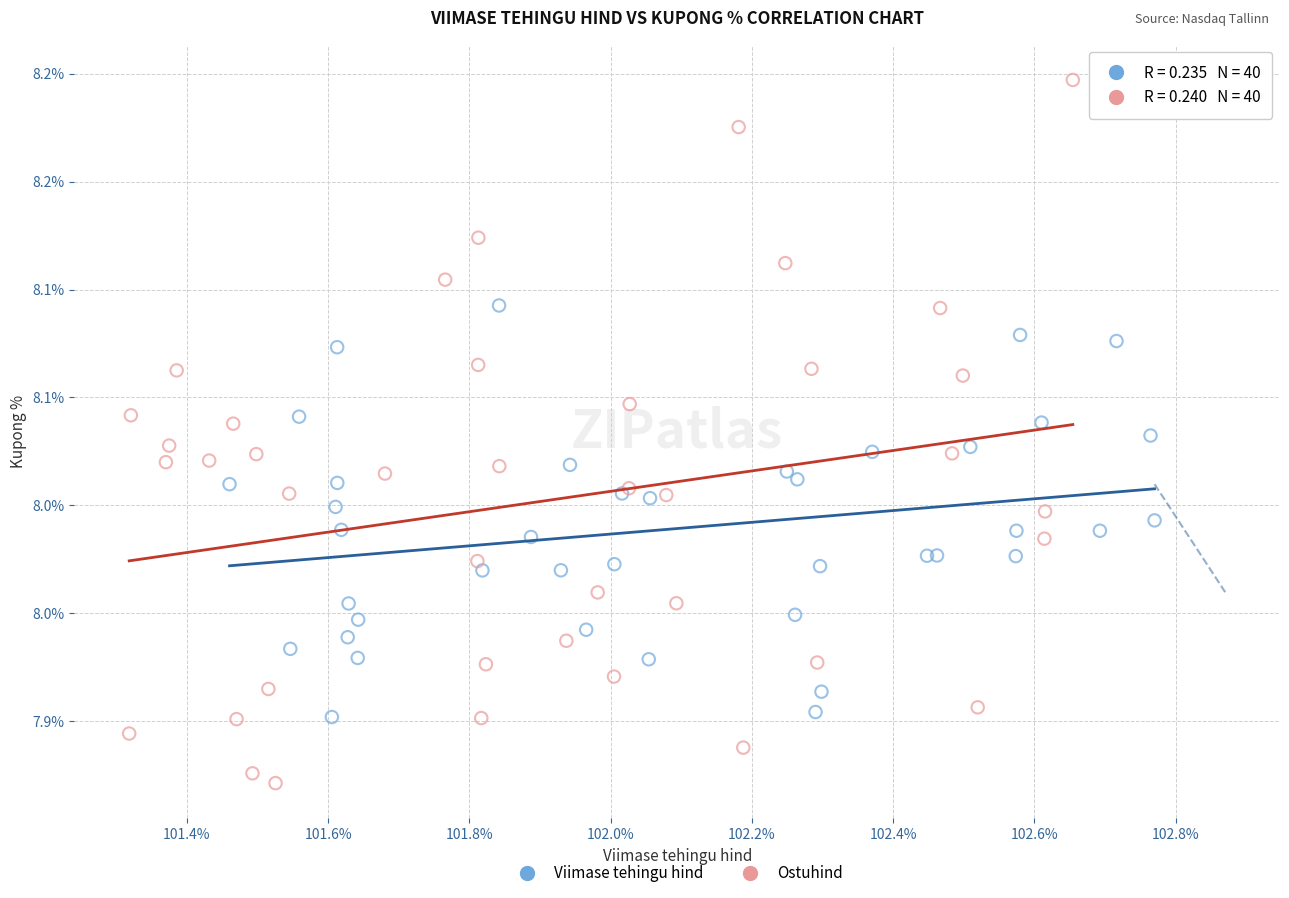

Which series reaches the minimum Y coordinate?

Ostuhind